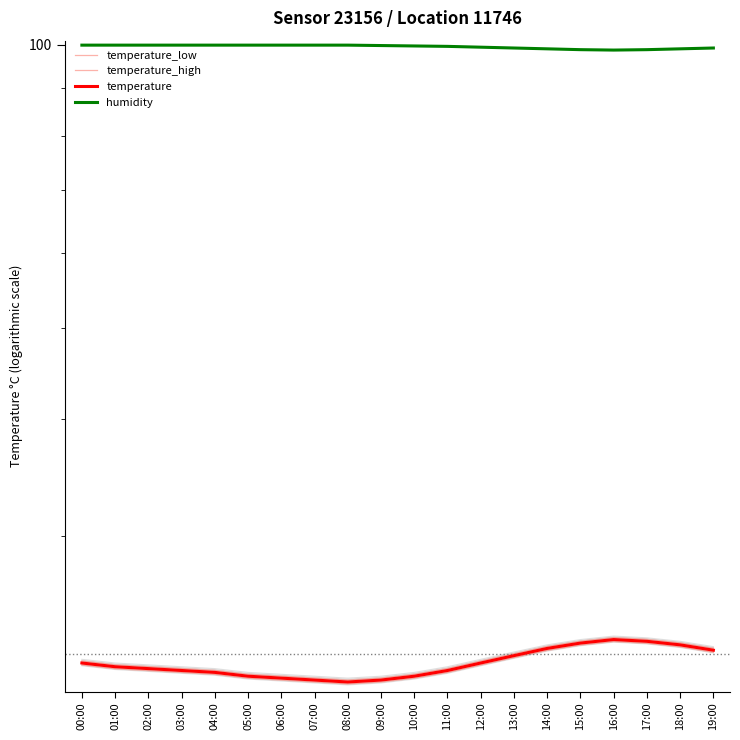

How many interior local valleys does the temperature_low series have?

1